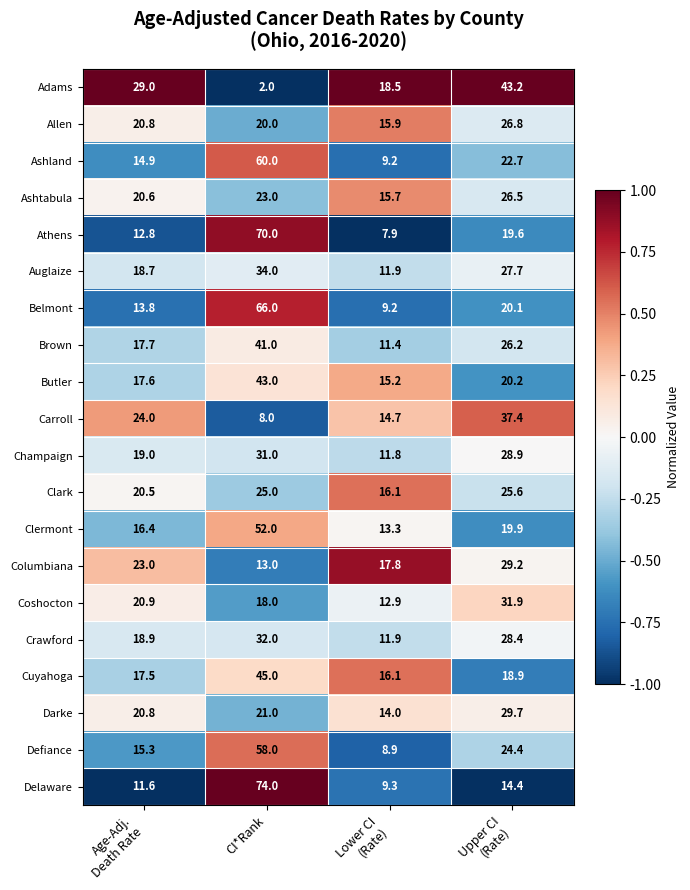

What is the difference between the maximum and second lowest values in the Ashtabula series?

5.9